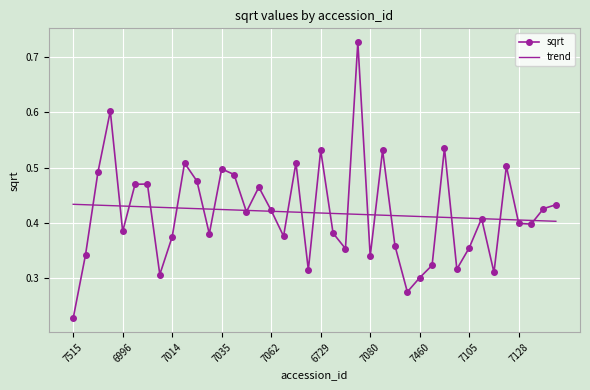

What is the sum of all sqrt values?

16.7